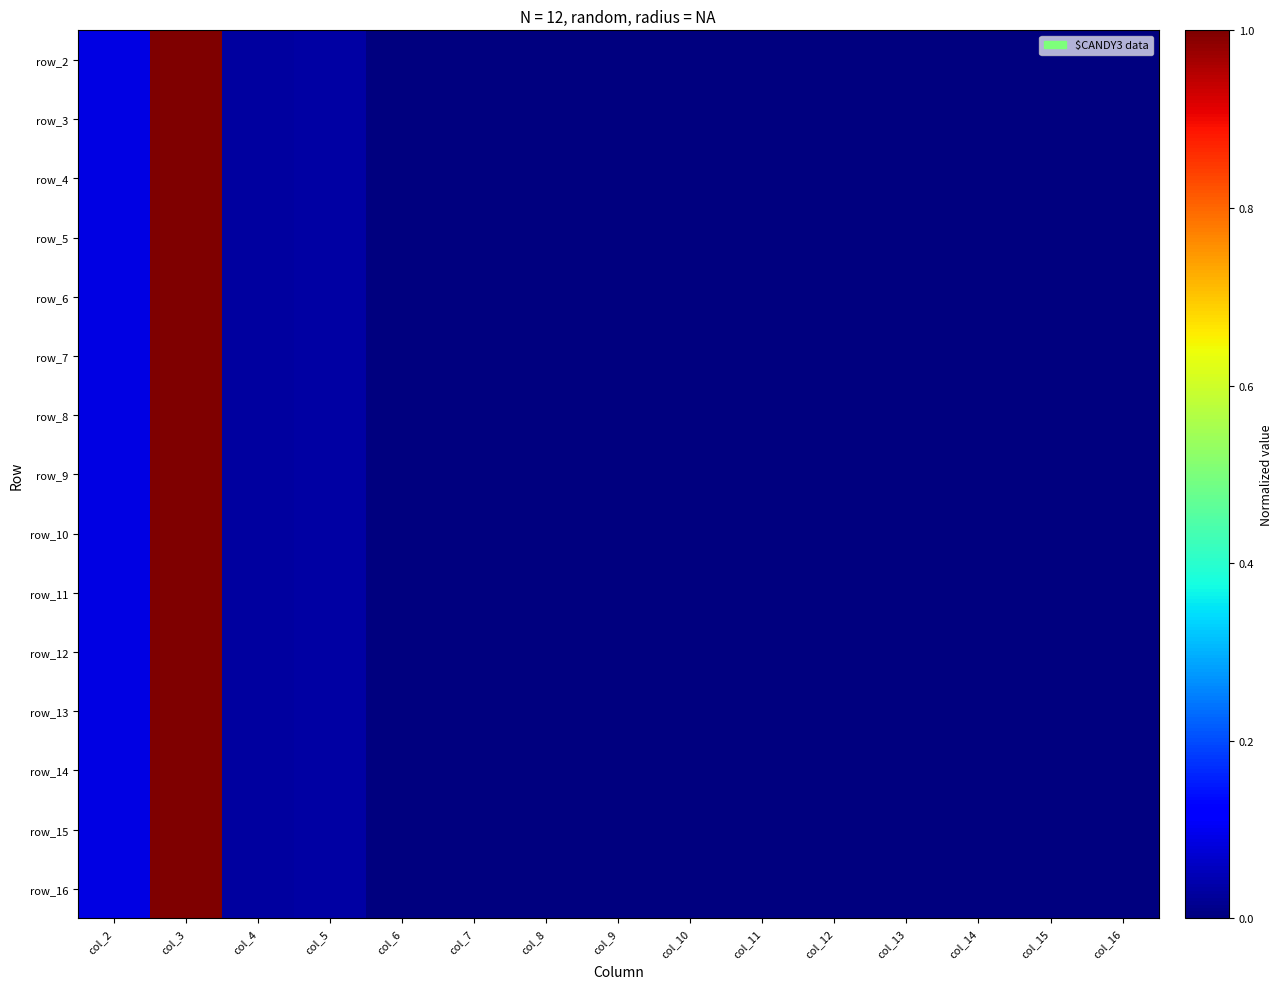

How many series are shown in this chart?

15